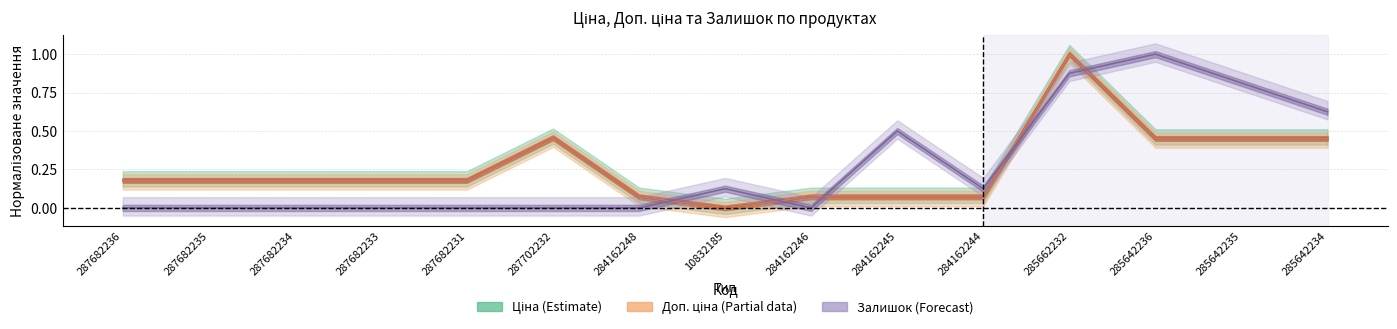

The Доп. ціна series shows 0.5 at 285642236. True or false?

True